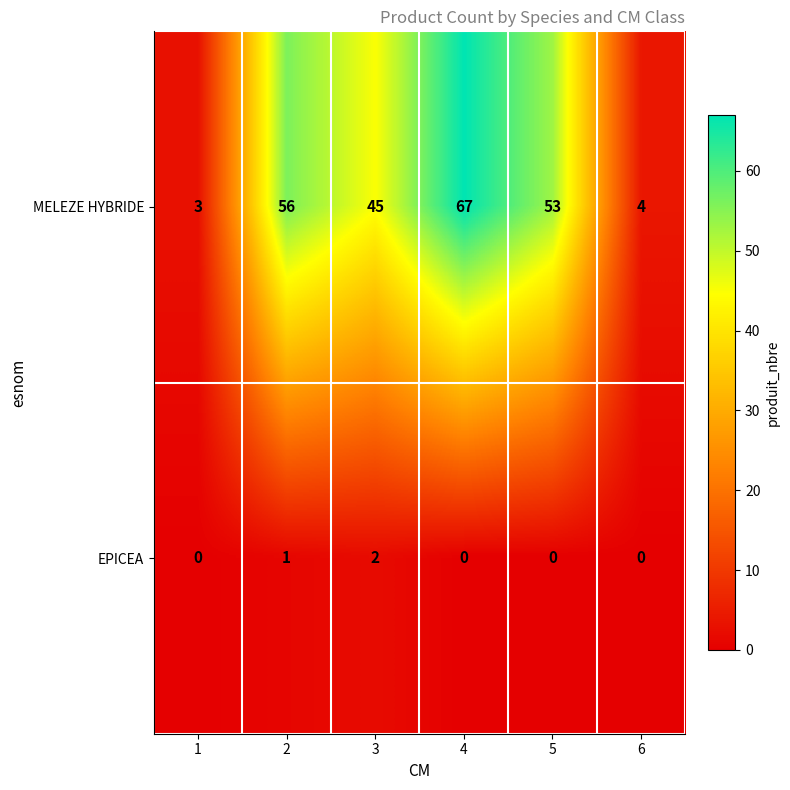

How many categories are shown in the chart?

6